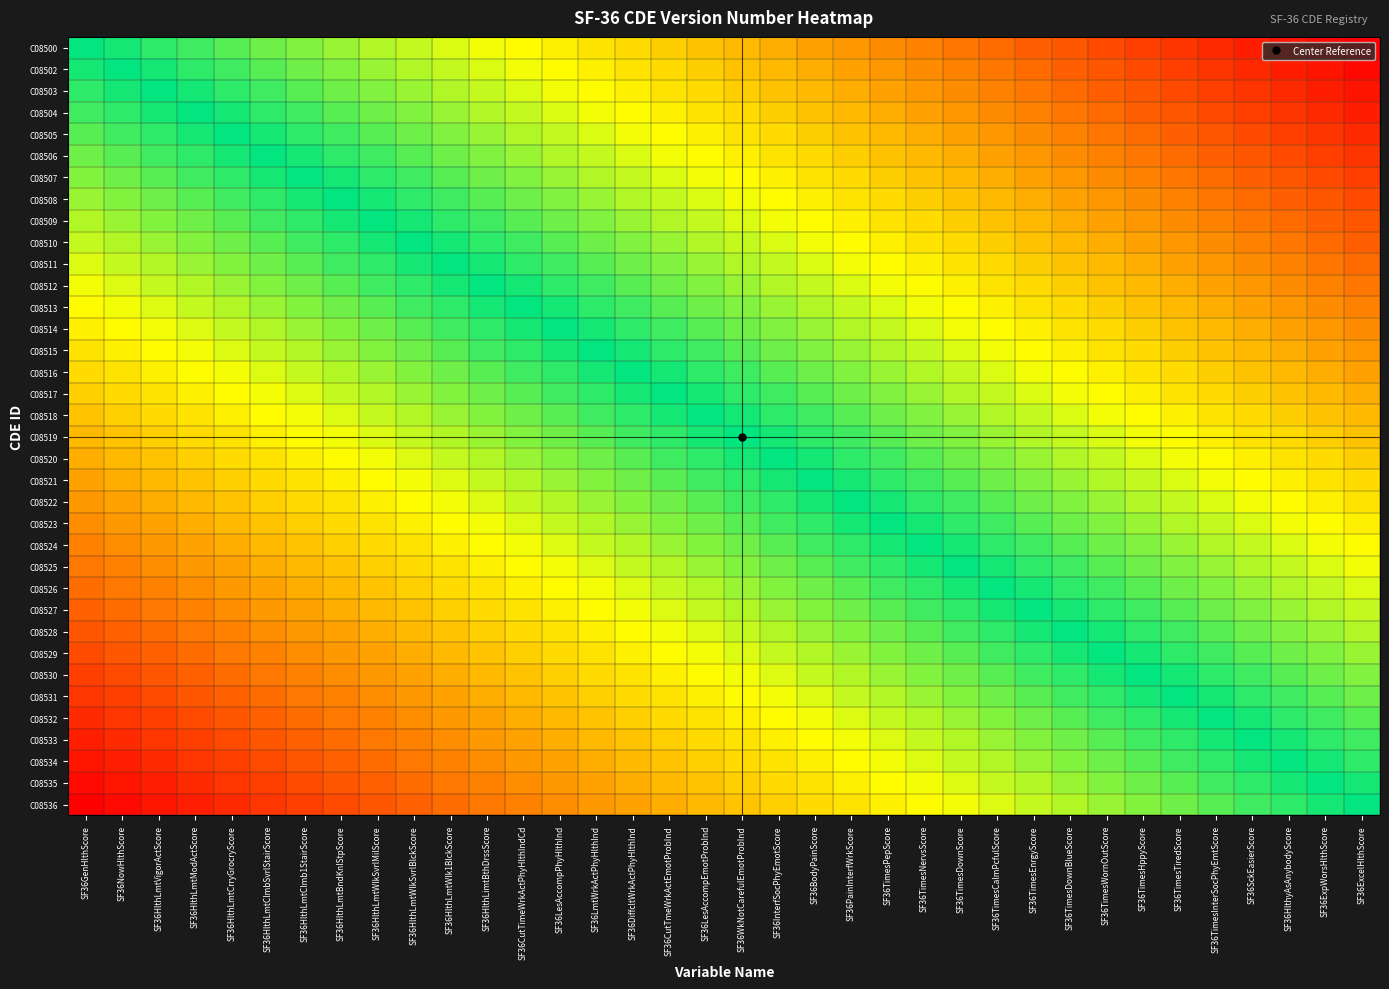

At SF36LesAccompEmotProbInd, list the series in order from largest to smallest.

C08500, C08502, C08503, C08504, C08505, C08506, C08507, C08508, C08509, C08510, C08511, C08512, C08513, C08514, C08515, C08516, C08517, C08518, C08519, C08520, C08521, C08522, C08523, C08524, C08525, C08526, C08527, C08528, C08529, C08530, C08531, C08532, C08533, C08534, C08535, C08536